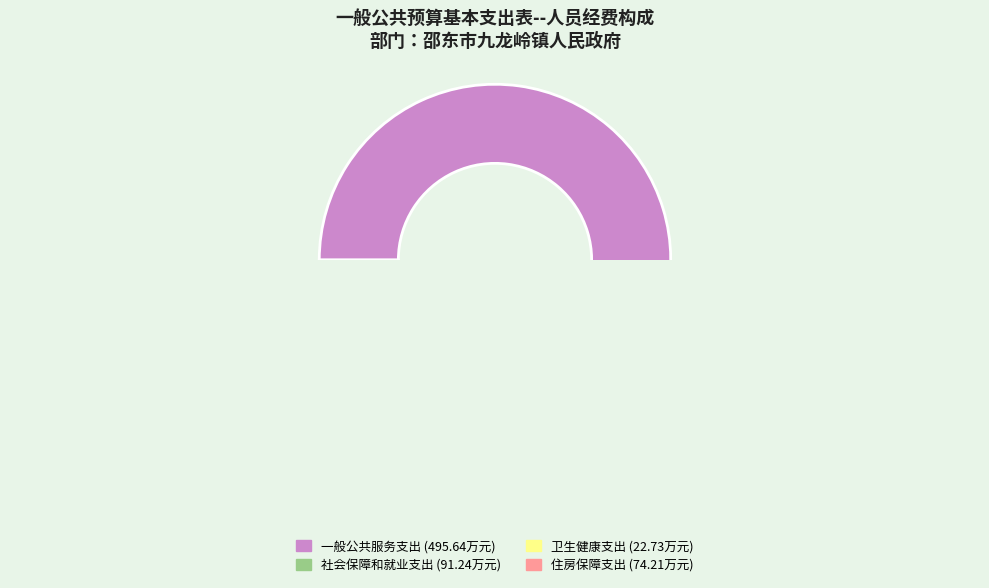

What is the change in value from 一般公共服务支出 to 住房保障支出?

-421.4